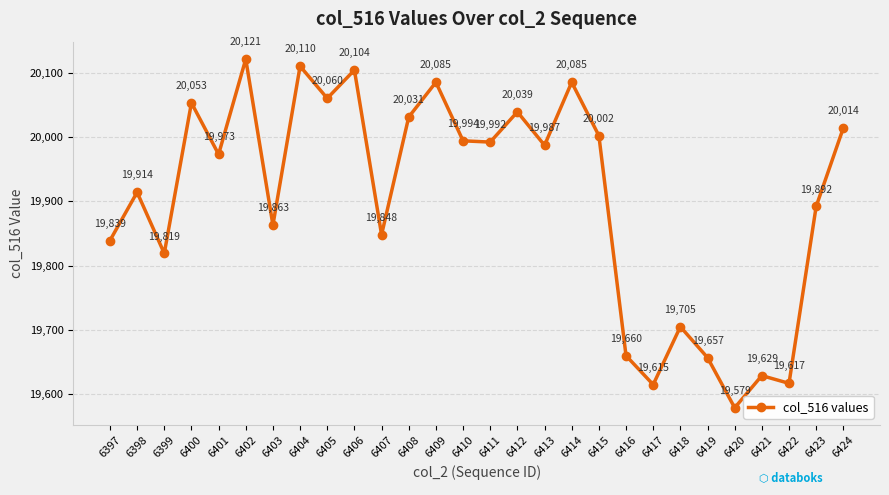

Reading left to right, extract all data points from this chart.

19839	19914	19819	20053	19973	20121	19863	20110	20060	20104	19848	20031	20085	19994	19992	20039	19987	20085	20002	19660	19615	19705	19657	19579	19629	19617	19892	20014